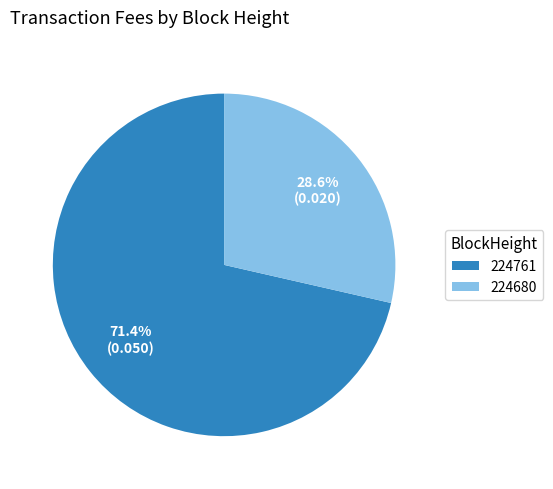

To the nearest percent, what is the combined percentage of 224761 and 224680?

100%